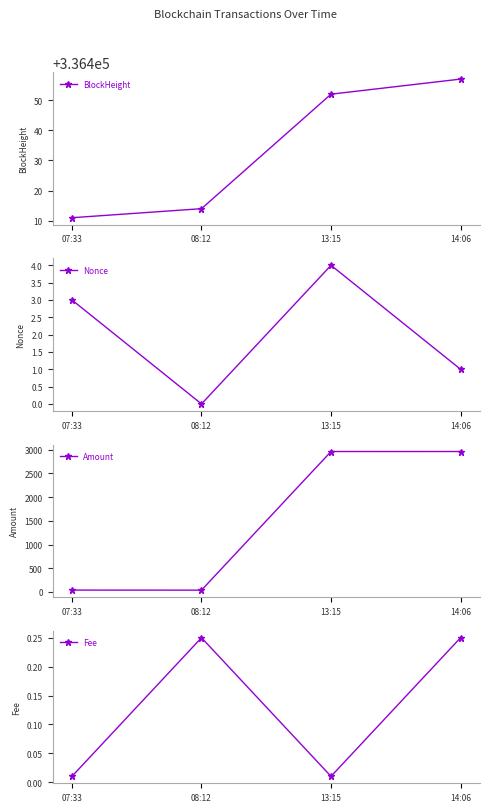

Rank the series by their maximum value, from lowest to highest.

Fee, Nonce, Amount, BlockHeight